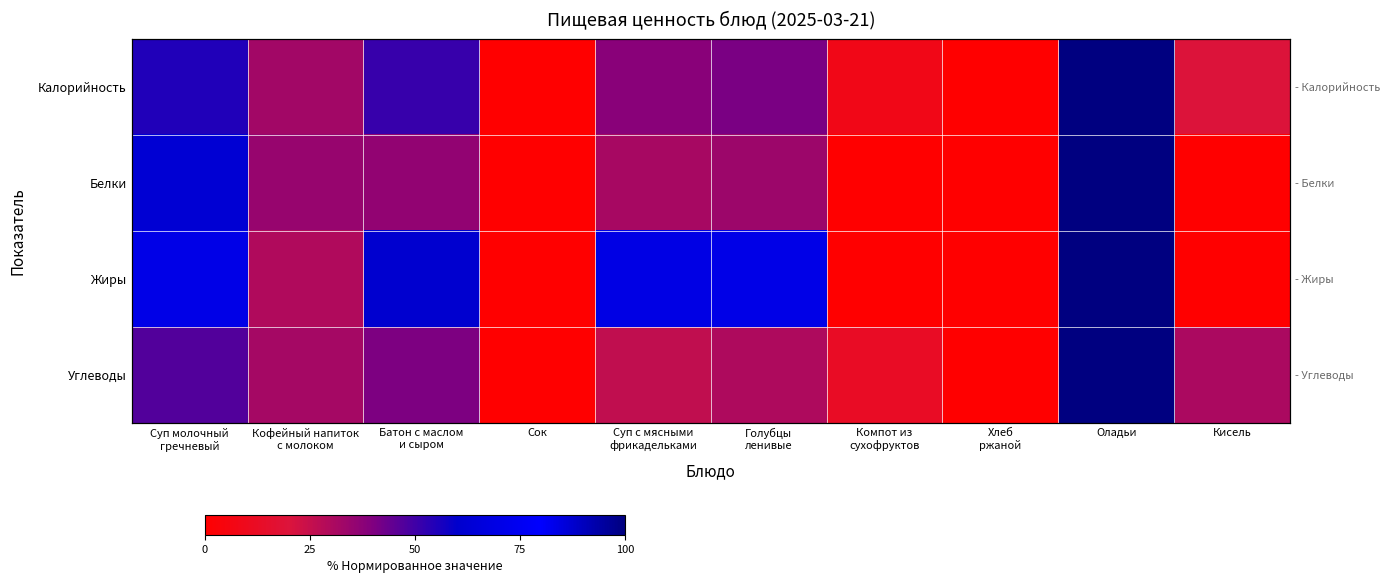

Where does the Калорийность series first go above 38?

Суп молочный гречневый